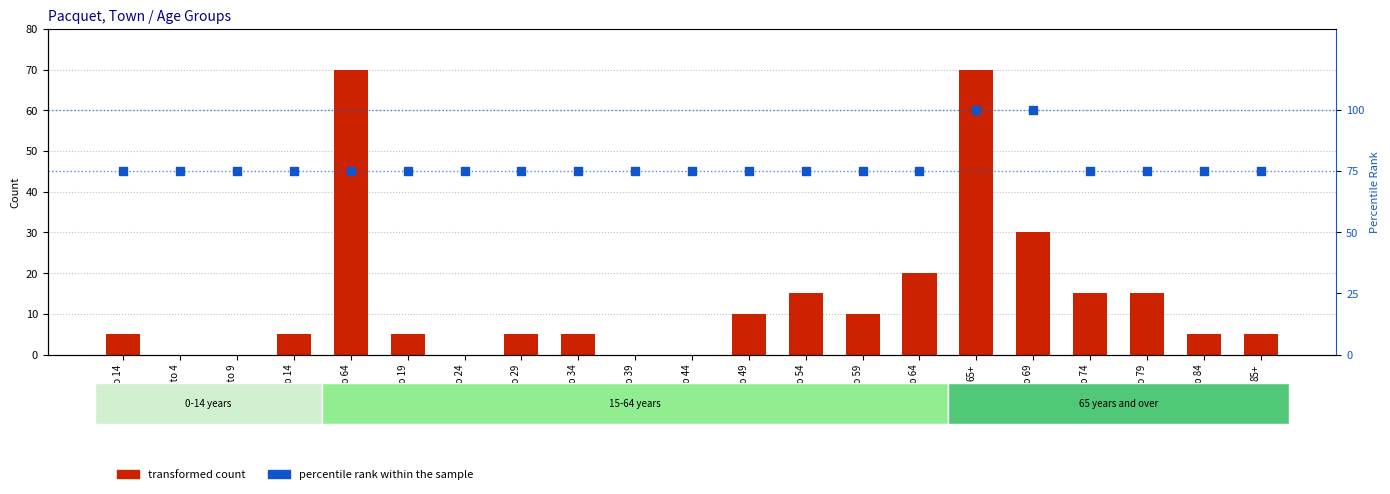

Which series reaches the minimum Y coordinate?

transformed count